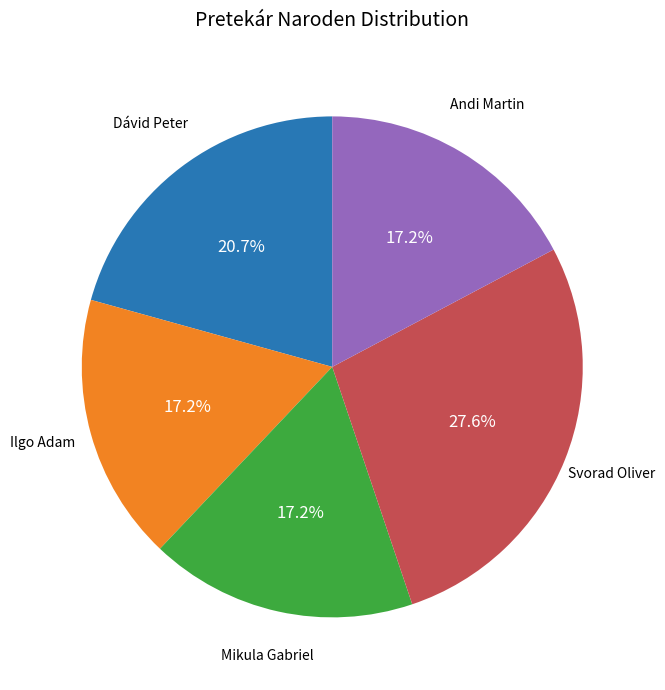

Is there any slice that represents more than half of the pie?

No